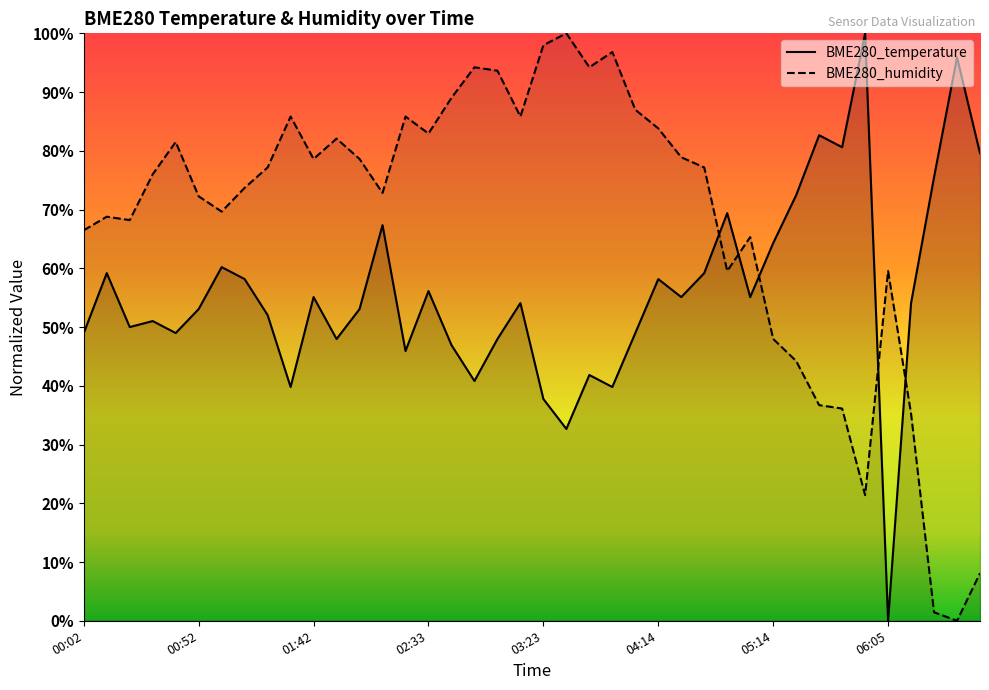

Reading left to right, transcribe all the data shown in this chart.

BME280_temperature: 00:02=49.0	00:12=59.2	00:22=50.0	00:32=51.0	00:42=49.0	00:52=53.1	01:02=60.2	01:12=58.2	01:22=52.0	01:32=39.8	01:42=55.1	01:52=48.0	02:02=53.1	02:12=67.3	02:23=45.9	02:33=56.1	02:43=46.9	02:53=40.8	03:03=48.0	03:13=54.1	03:23=37.8	03:33=32.7	03:43=41.8	03:53=39.8	04:03=49.0	04:14=58.2	04:24=55.1	04:44=59.2	04:54=69.4	05:04=55.1	05:14=64.3	05:24=72.4	05:34=82.7	05:45=80.6	05:55=100.0	06:05=0.0	06:15=54.1	06:25=75.5	06:35=95.9	06:45=79.6
BME280_humidity: 00:02=66.5	00:12=68.8	00:22=68.2	00:32=76.0	00:42=81.5	00:52=72.3	01:02=69.7	01:12=73.7	01:22=77.2	01:32=85.8	01:42=78.6	01:52=82.1	02:02=78.6	02:12=72.8	02:23=85.8	02:33=82.9	02:43=89.0	02:53=94.2	03:03=93.6	03:13=85.8	03:23=98.0	03:33=100.0	03:43=94.2	03:53=96.8	04:03=87.0	04:14=83.8	04:24=78.9	04:44=77.2	04:54=59.5	05:04=65.3	05:14=48.0	05:24=44.2	05:34=36.7	05:45=36.1	05:55=21.4	06:05=59.5	06:15=35.3	06:25=1.4	06:35=0.0	06:45=8.1